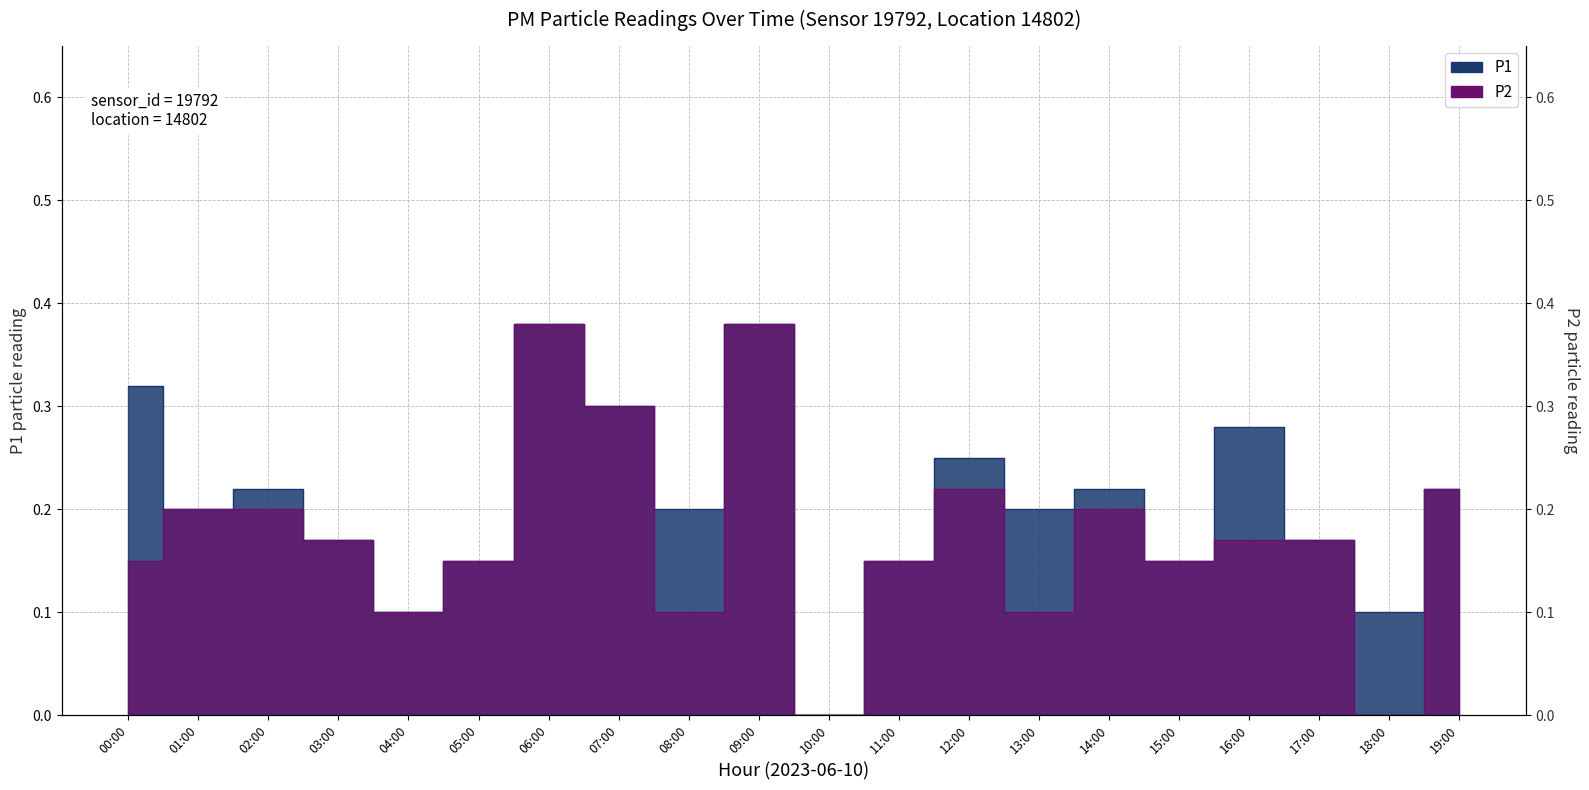

In P2, how many points are higher than both neighbors (excluding endpoints)?

4